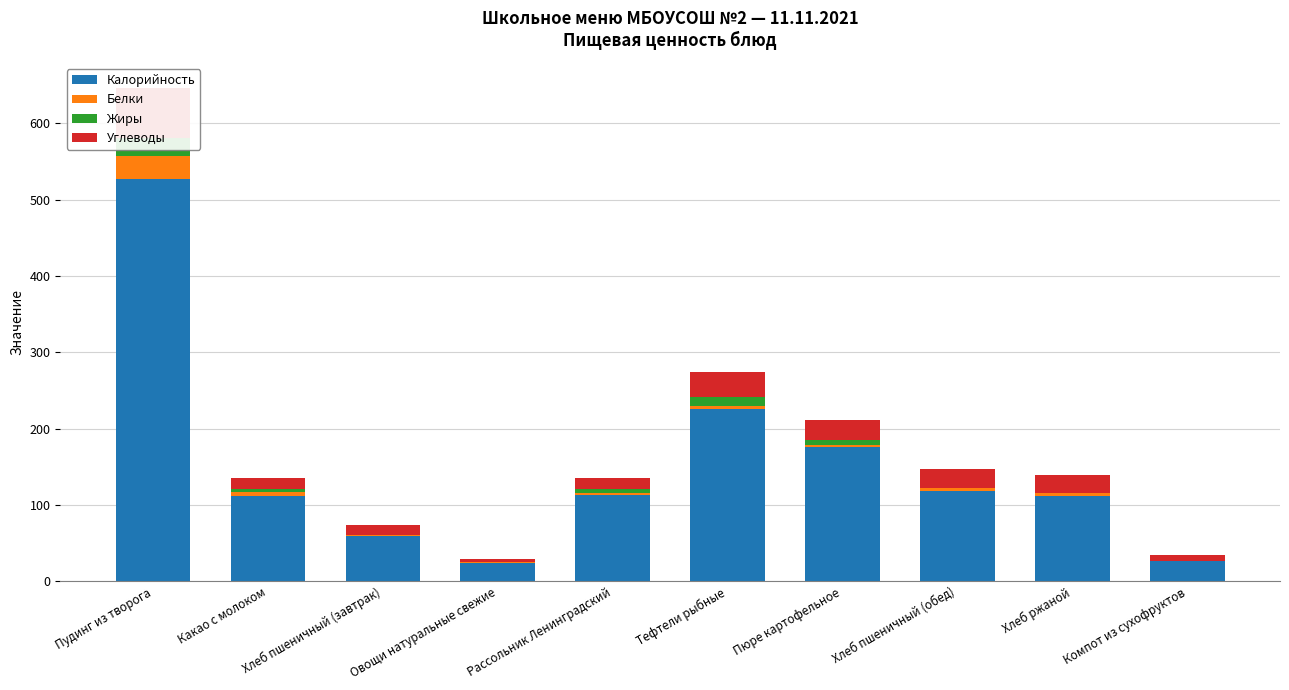

What is the minimum value for Калорийность?

24.0